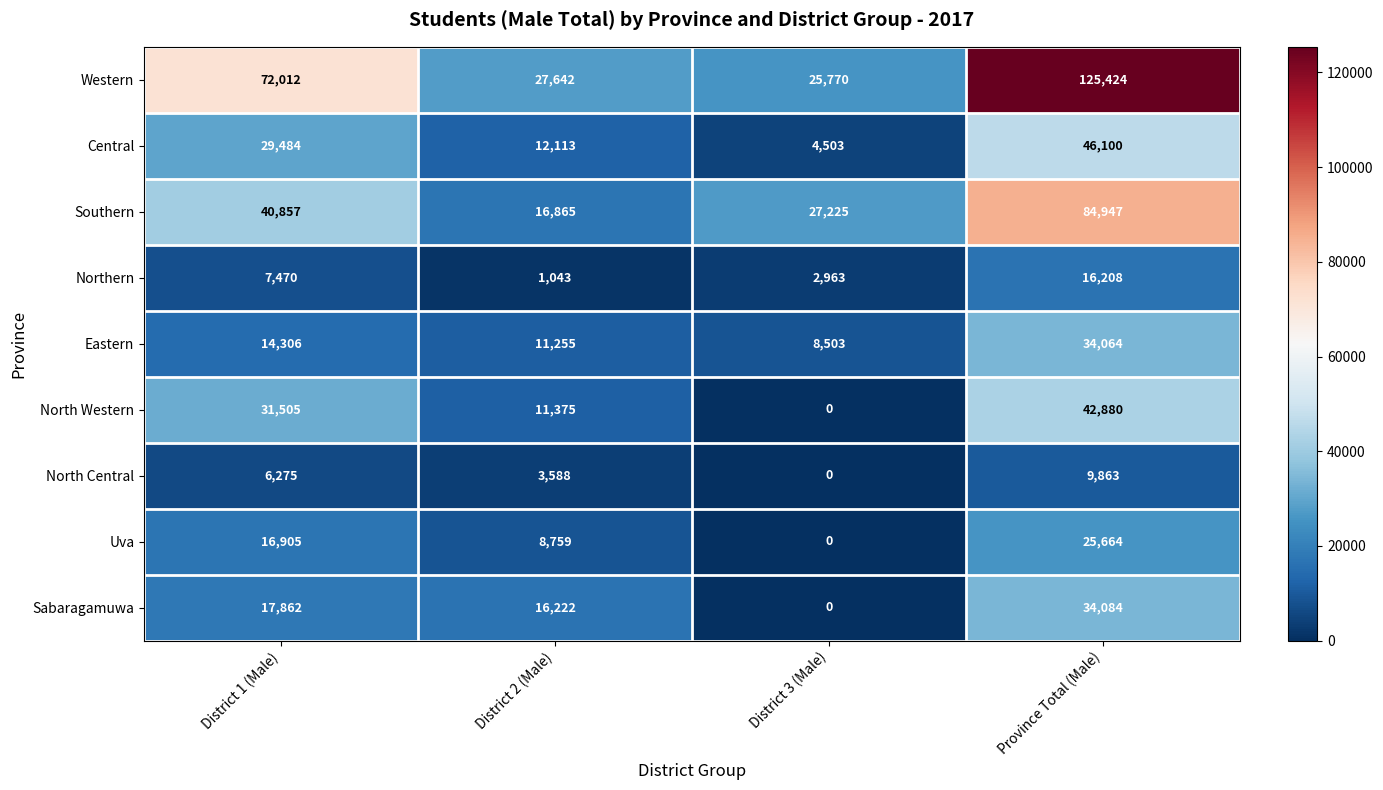

Between District 1 (Male) and District 2 (Male), which series saw the biggest shift?

Western